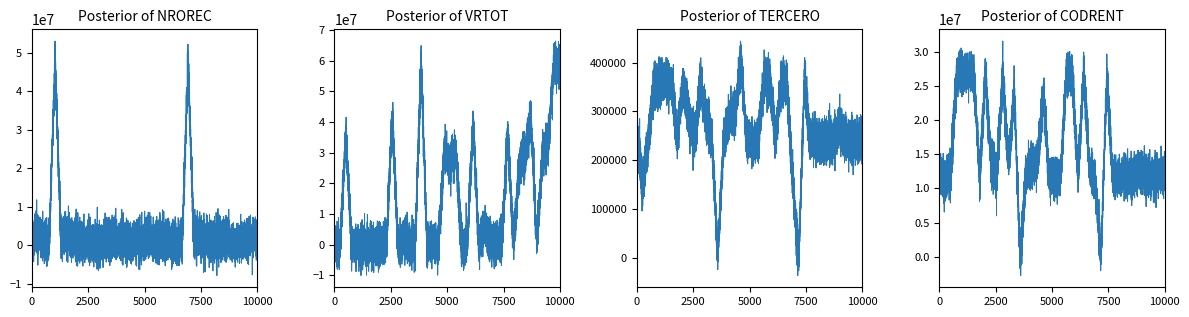

How many times do NROREC and TERCERO cross each other?

6